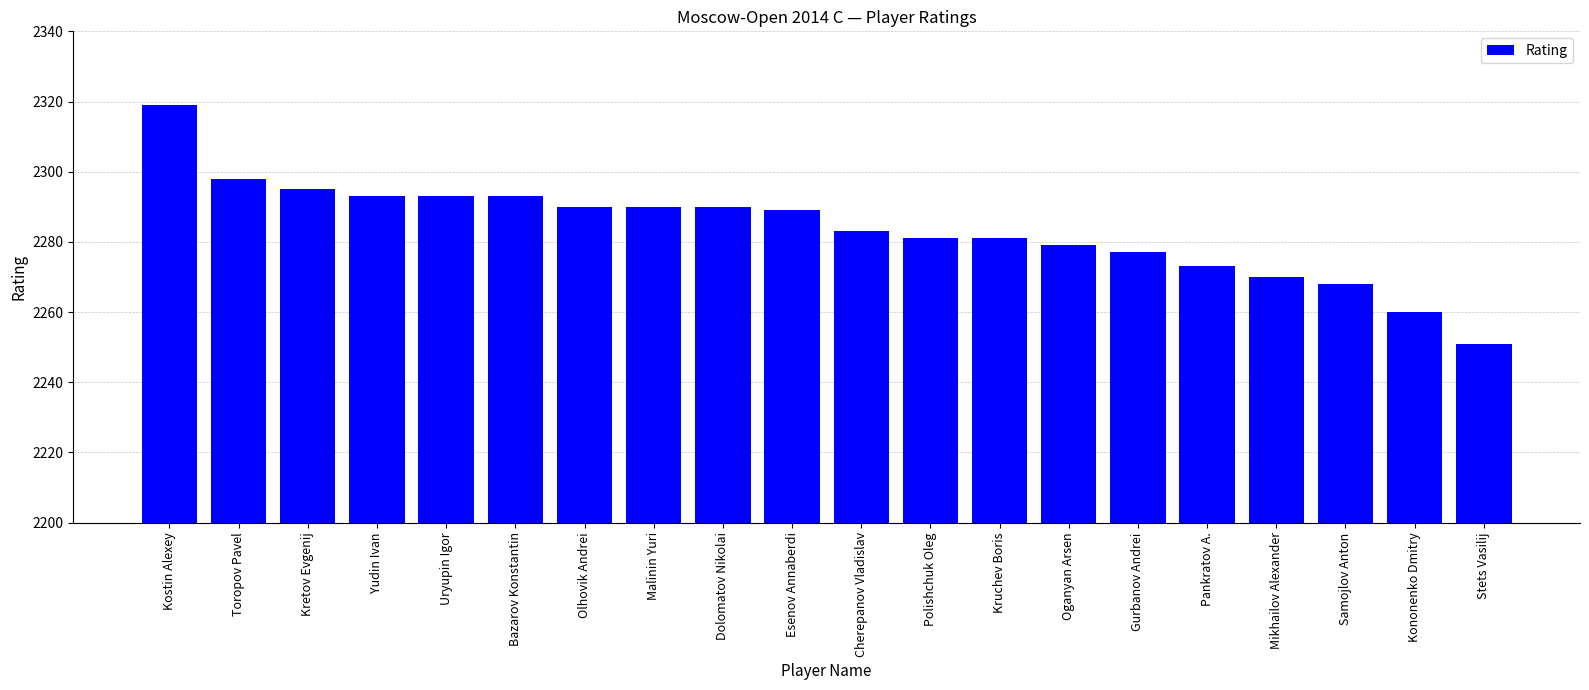

The value at Uryupin Igor is 2293. True or false?

True